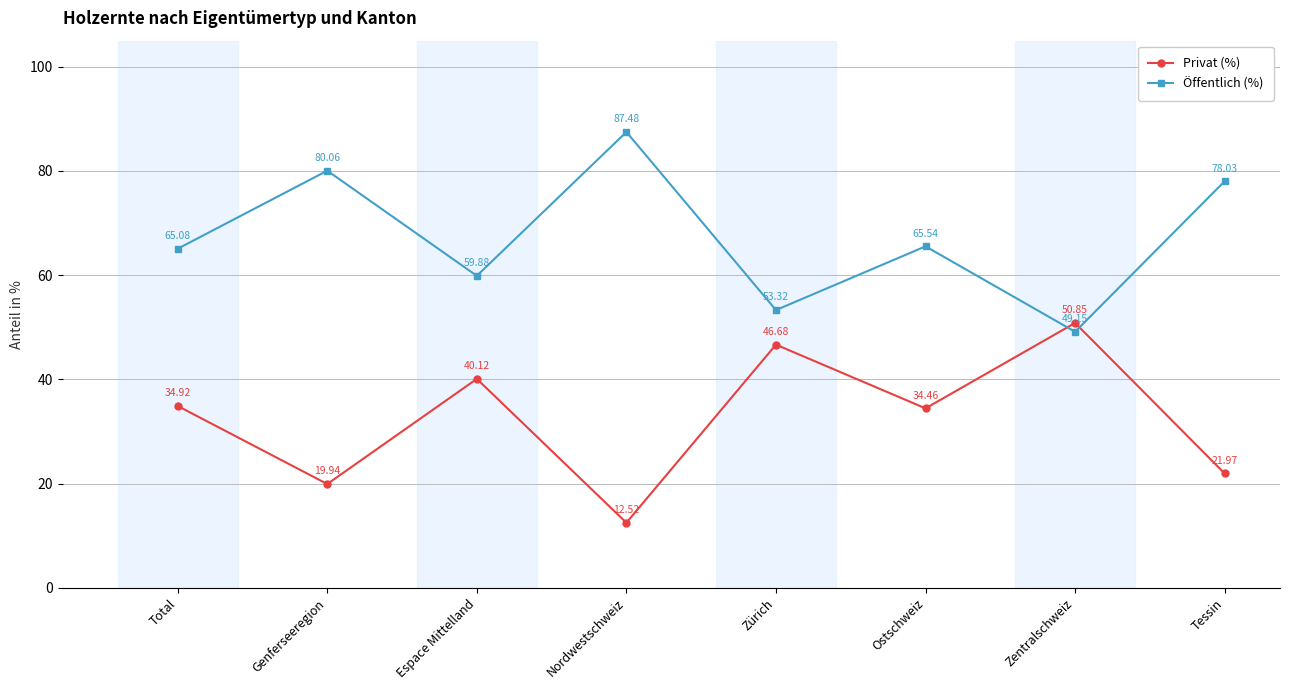

At which label does Öffentlich (%) reach its peak?

Nordwestschweiz